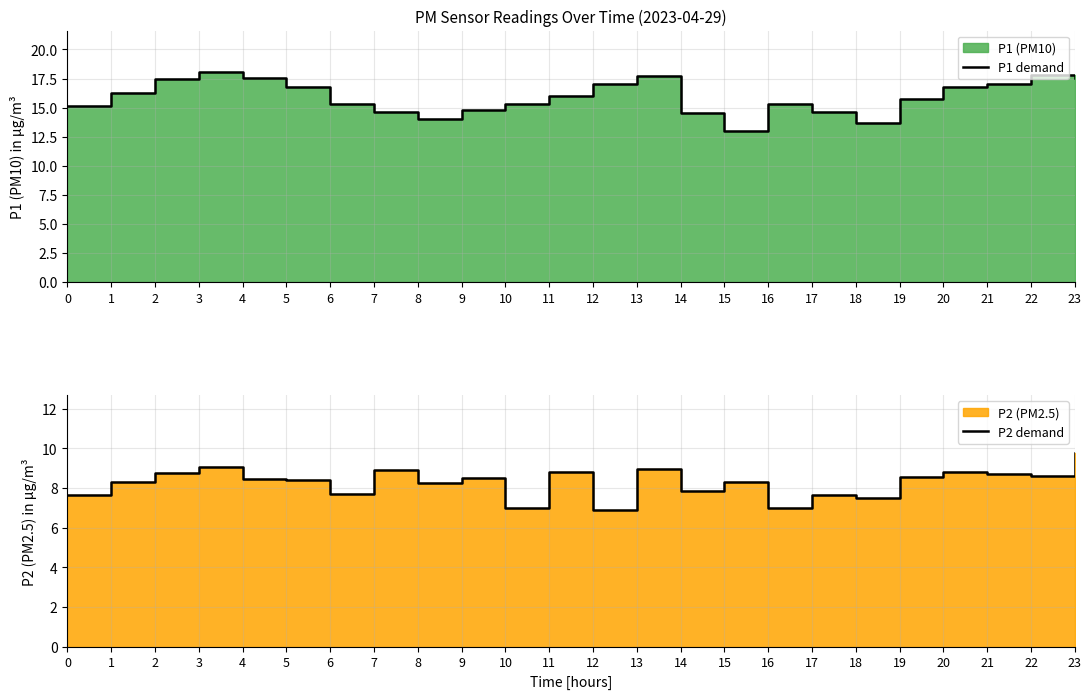

What is the total value across all series at 7?

23.5